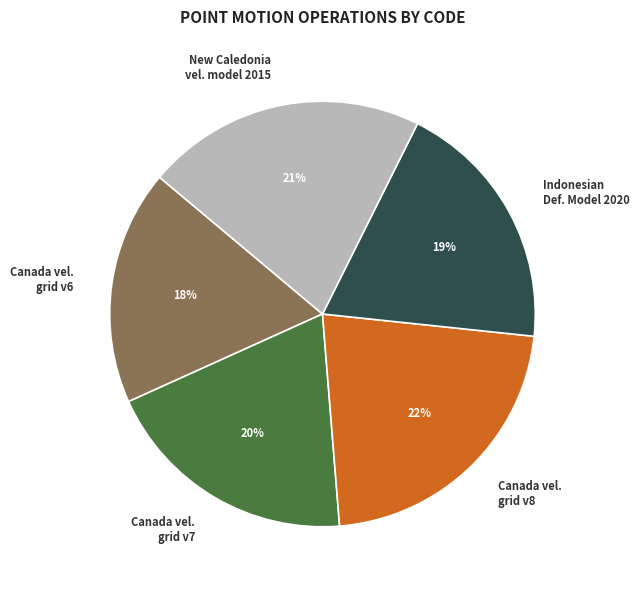

To the nearest percent, what is the difference between the largest and smallest slice percentages?

4%